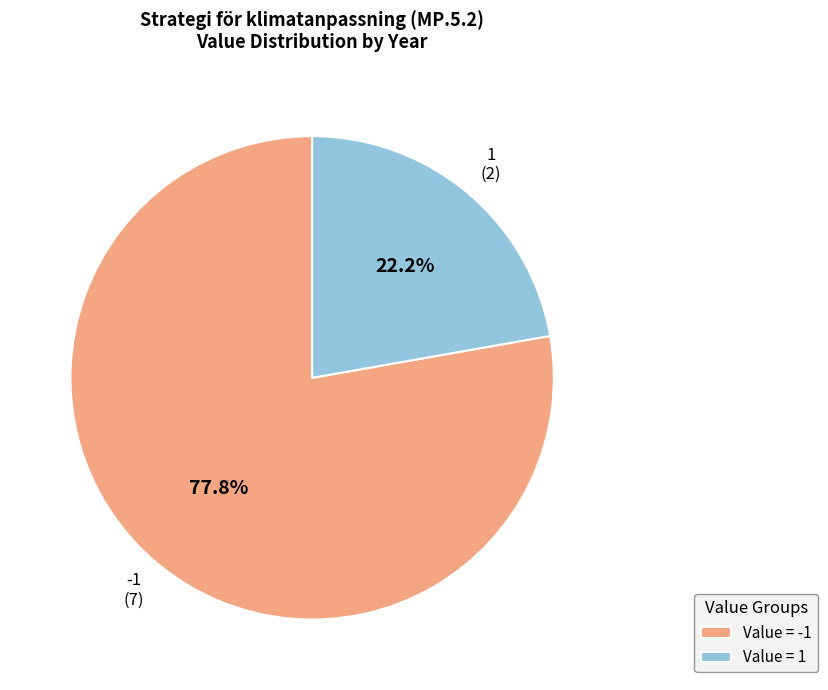

What portion of the pie excludes Value = -1?

22.2%